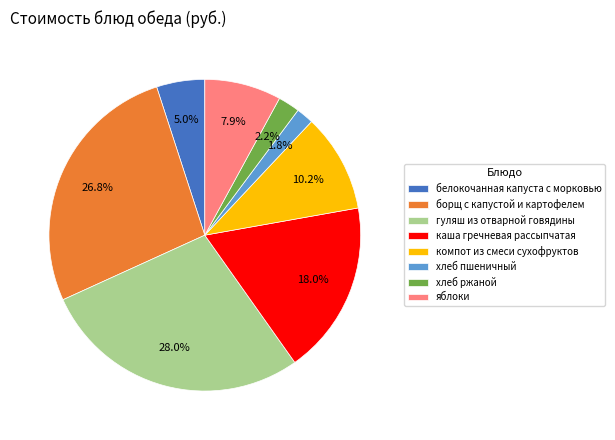

Is there a majority slice in this chart?

No